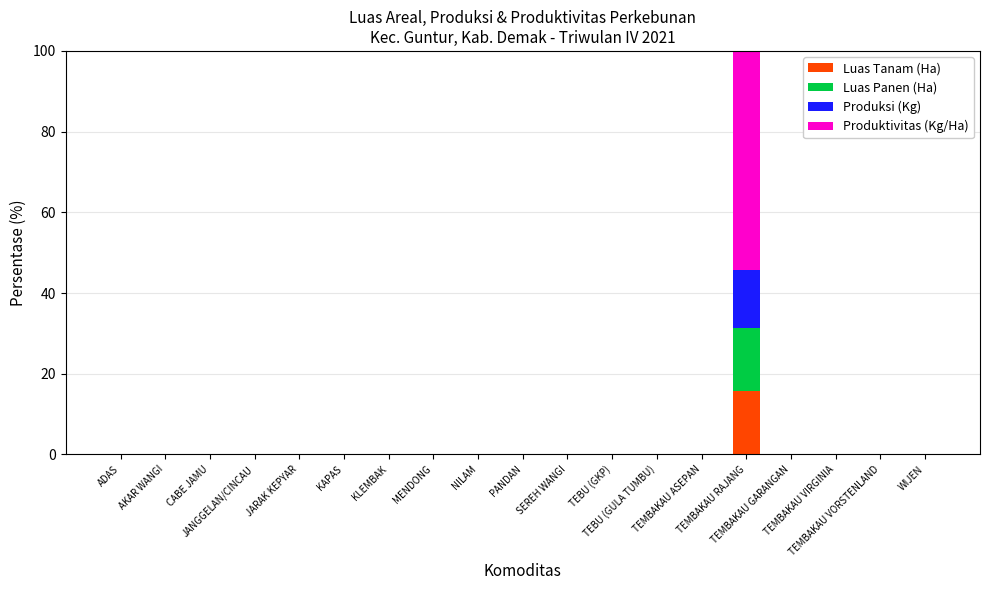

What is the sum of all Luas Tanam (Ha) values?

15.7